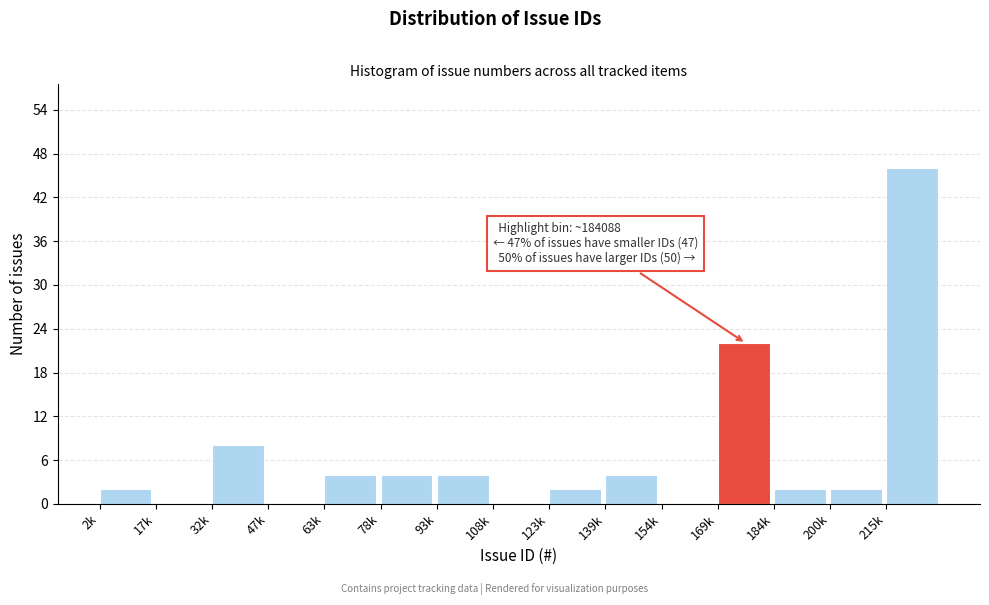

Reading right to left, list all the values displayed in this chart.

215k=46	200k=2	184k=2	169k=22	154k=0	139k=4	123k=2	108k=0	93k=4	78k=4	63k=4	47k=0	32k=8	17k=0	2k=2